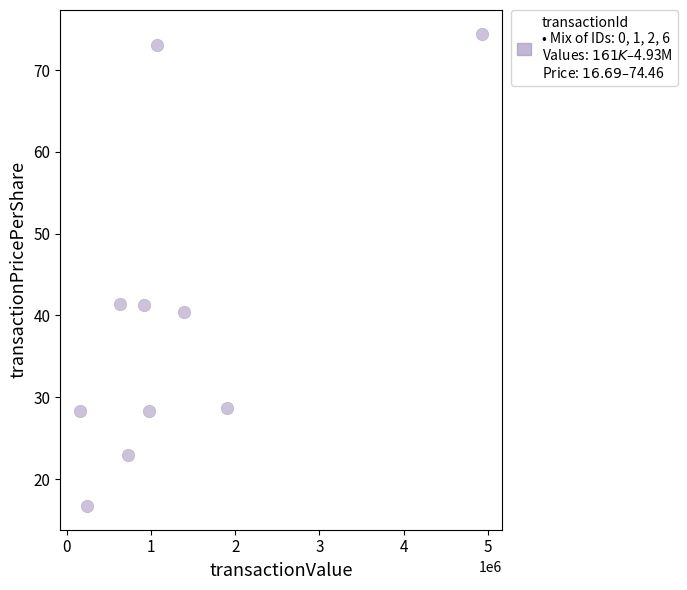

What is the range of Y values (max minus min)?

57.8